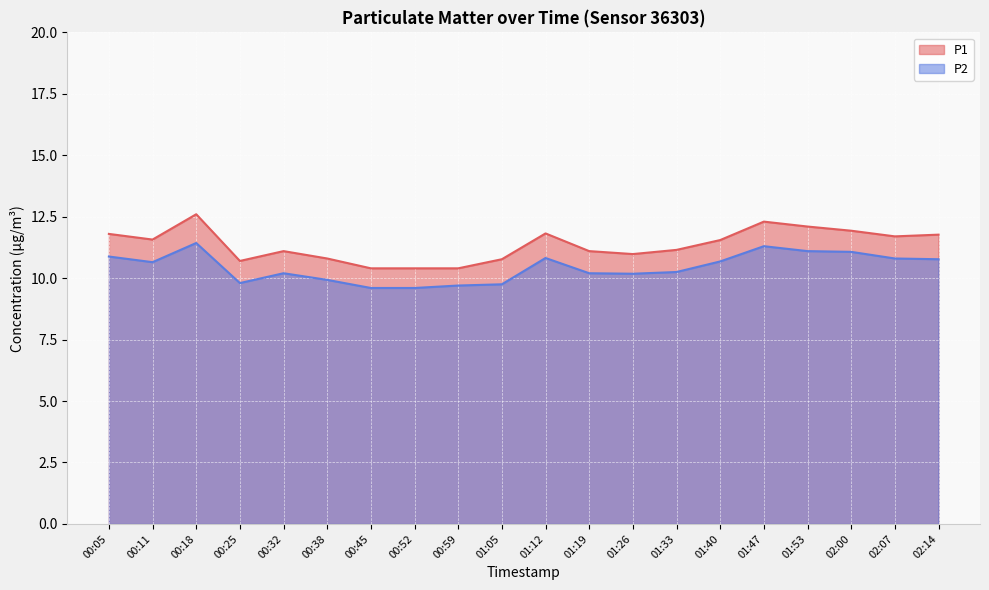

How many lines are shown in the chart?

2